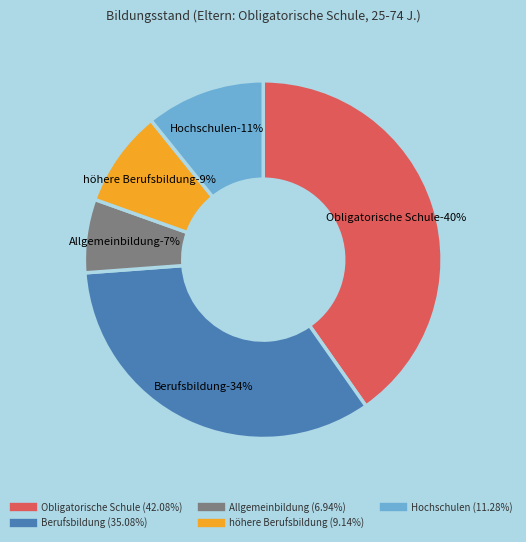

Does any single category account for the majority?

No